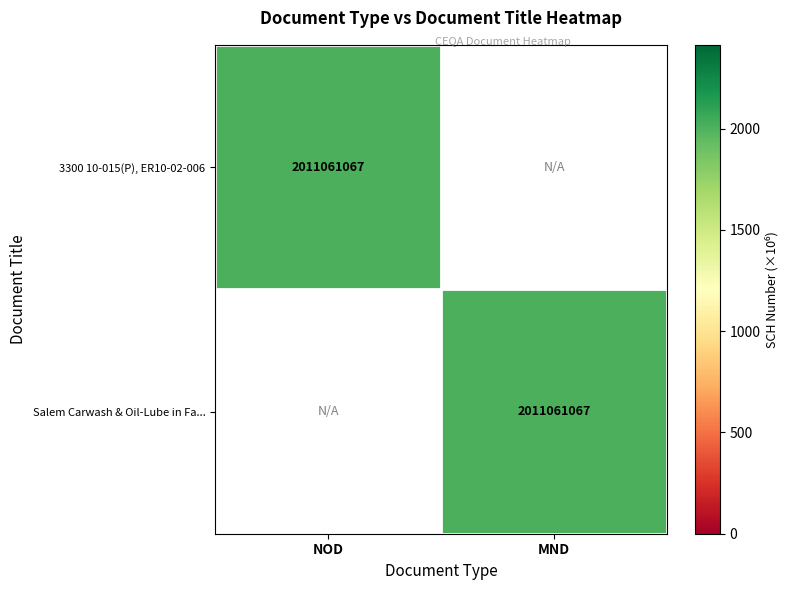

The value of 3300 10-015(P), ER10-02-006 at NOD is 950037206. True or false?

False